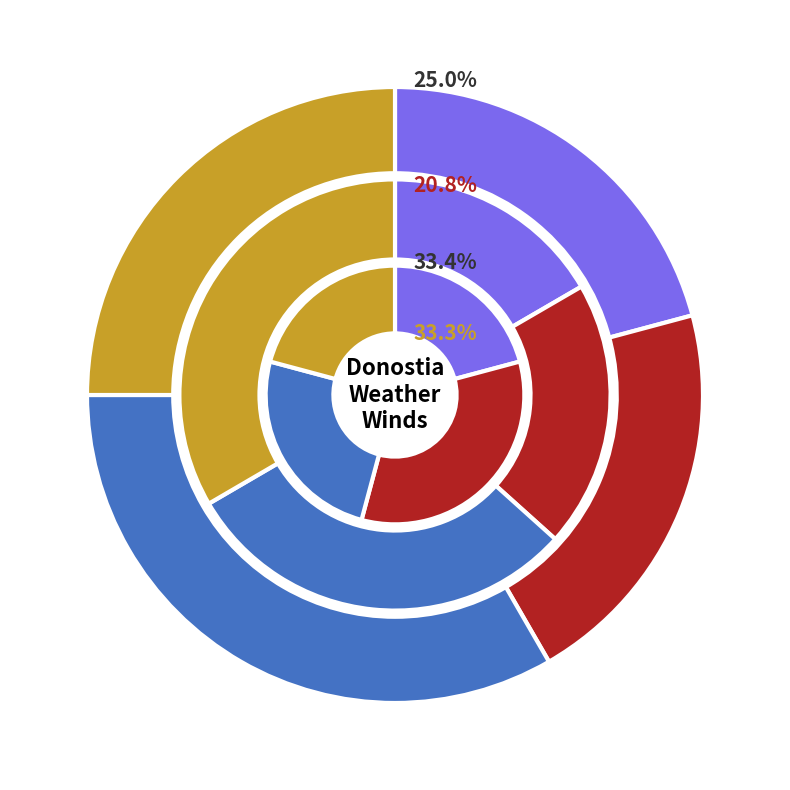

Is there any slice that represents more than half of the pie?

No